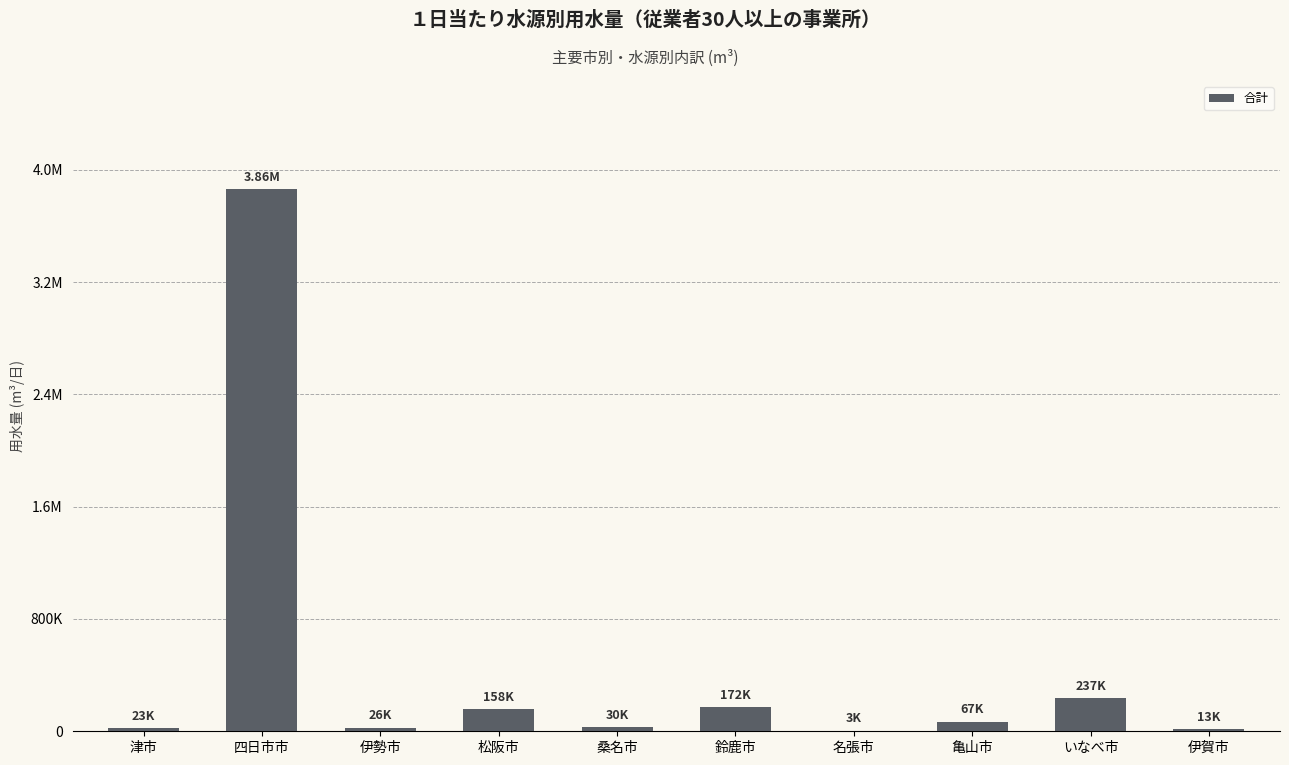

What is the minimum value shown in the chart?

2815